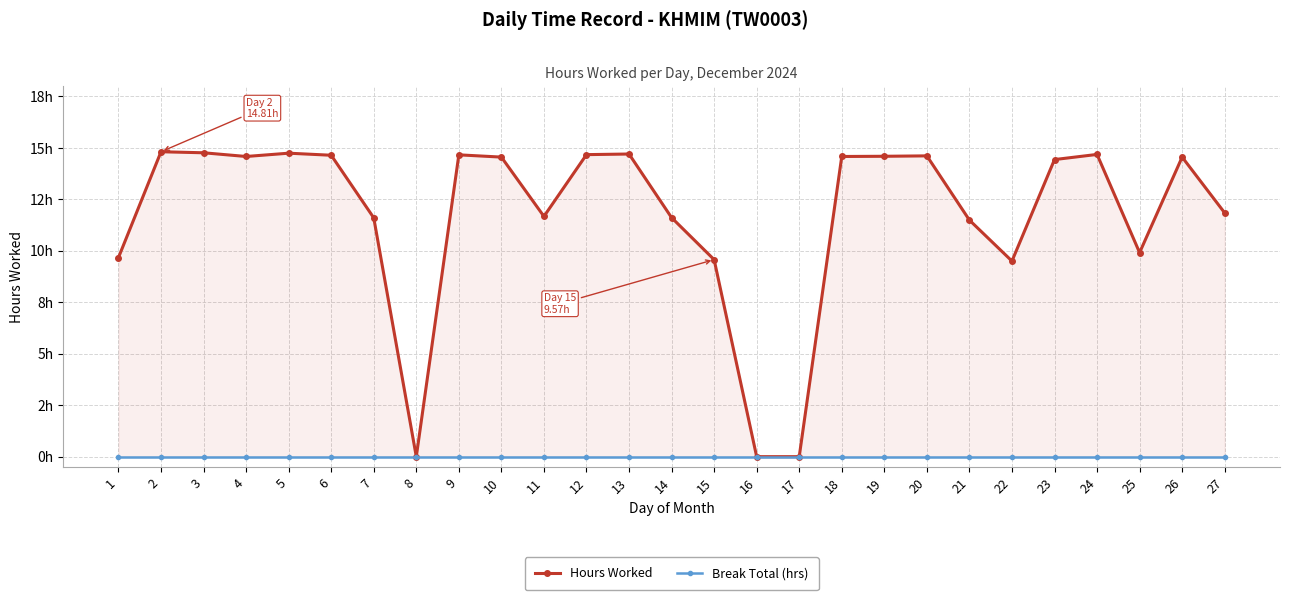

Which series changed the most between 4 and 14?

Hours Worked